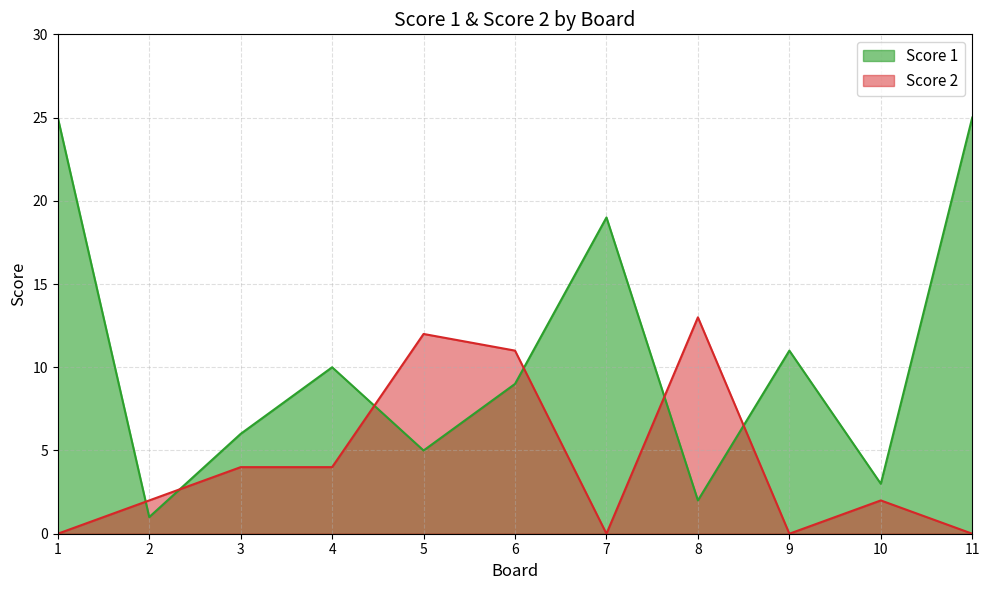

What is the value of the Score 1 point at the 1st from the left?

25